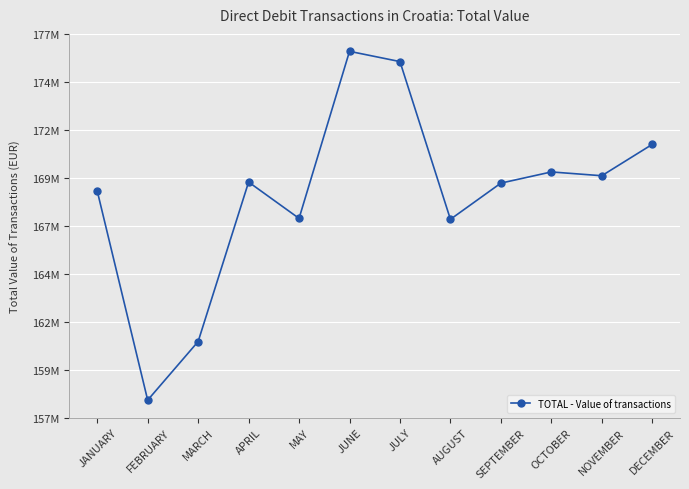

Approximately how many times larger is the value at JULY compared to DECEMBER?

1.0